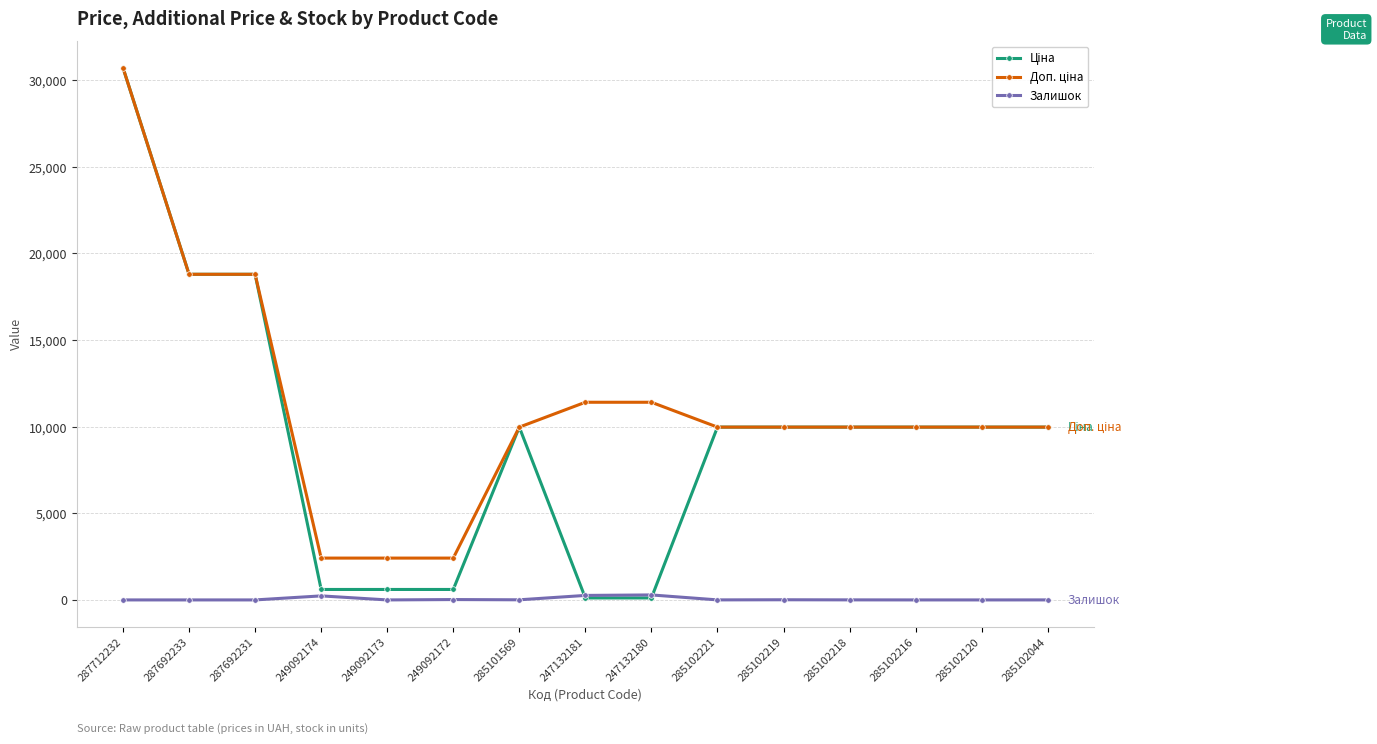

At how many categories does at least one series exceed 6295?

12